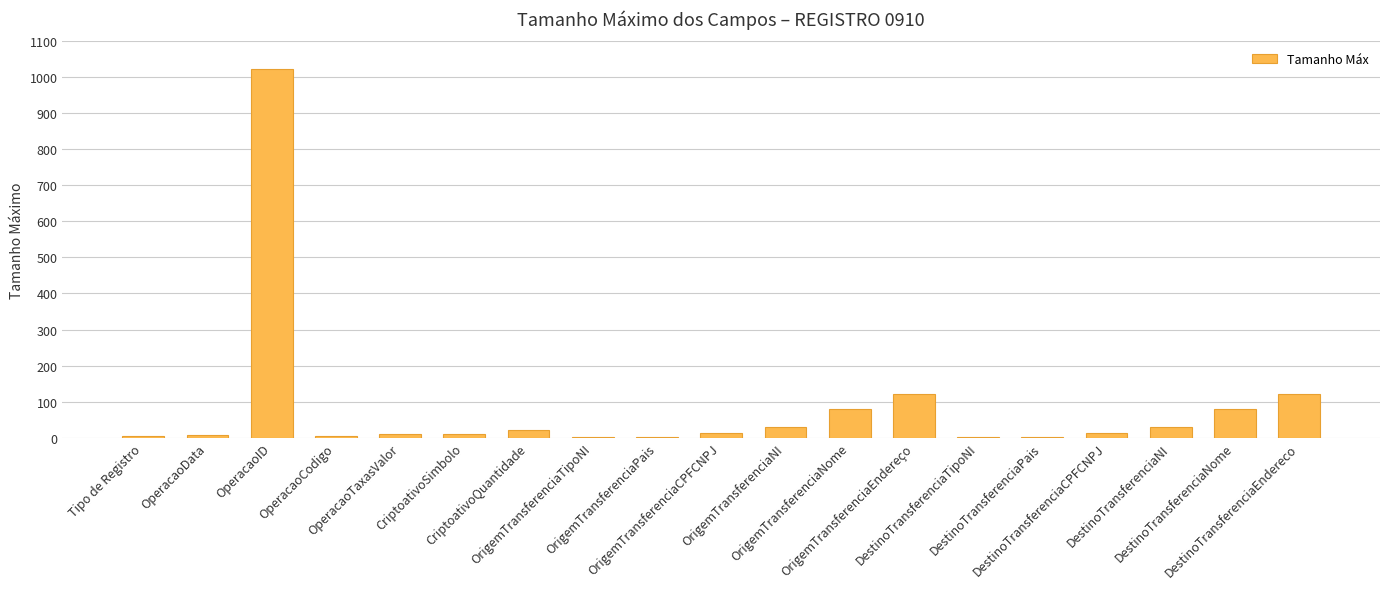

What is the average value?

83